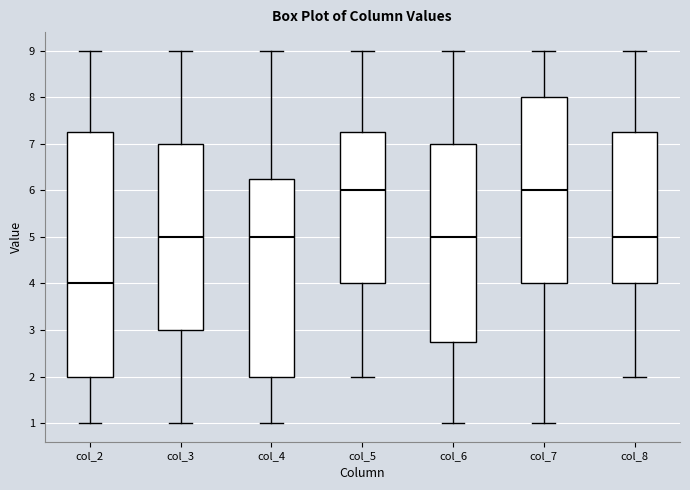

Comparing the boxes themselves (not the whiskers), which one is the tallest?

col_2